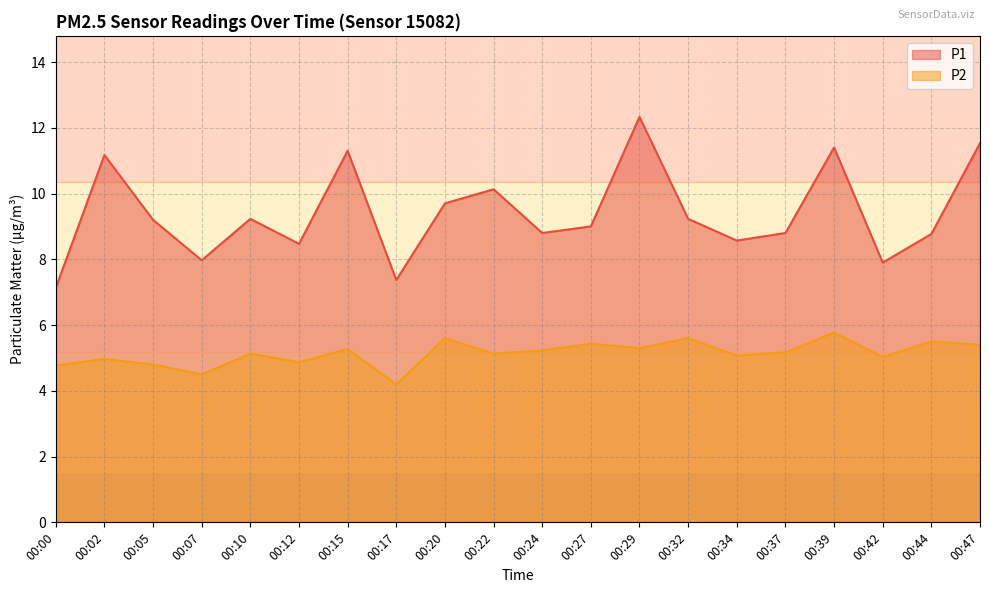

At which label does P1 reach its minimum?

00:00